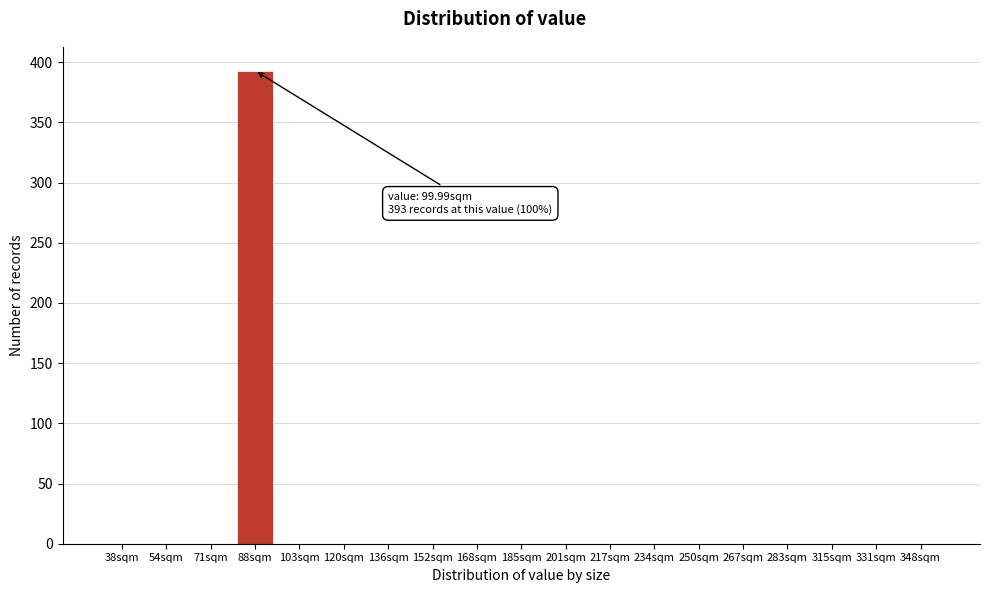

Reading right to left, what are all the values shown in this chart?

348sqm=0	331sqm=0	315sqm=0	283sqm=0	267sqm=0	250sqm=0	234sqm=0	217sqm=0	201sqm=0	185sqm=0	168sqm=0	152sqm=0	136sqm=0	120sqm=0	103sqm=0	88sqm=393	71sqm=0	54sqm=0	38sqm=0